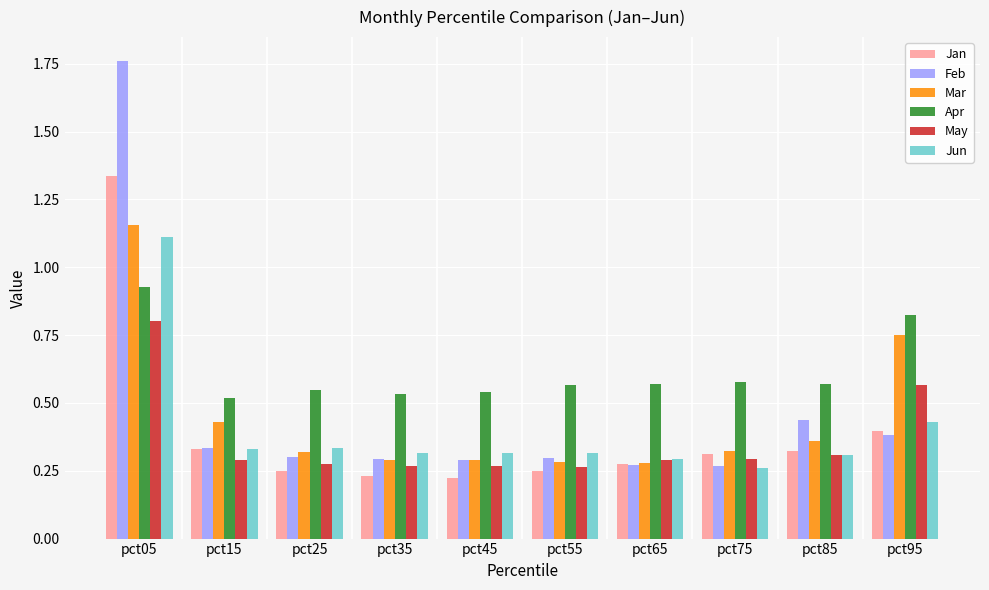

Which series has the widest spread of values?

Feb